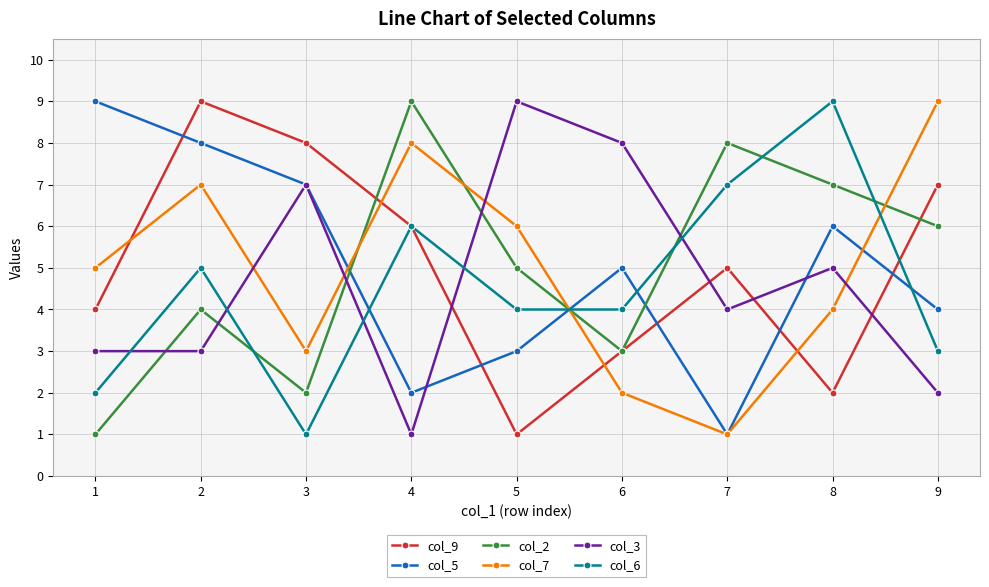

What is the value of the col_6 point at the 2nd from the left?

5